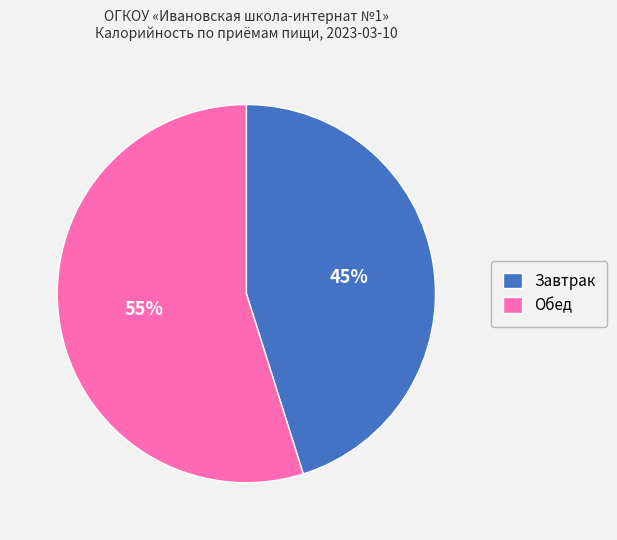

What percentage is the Завтрак slice, to the nearest percent?

45%